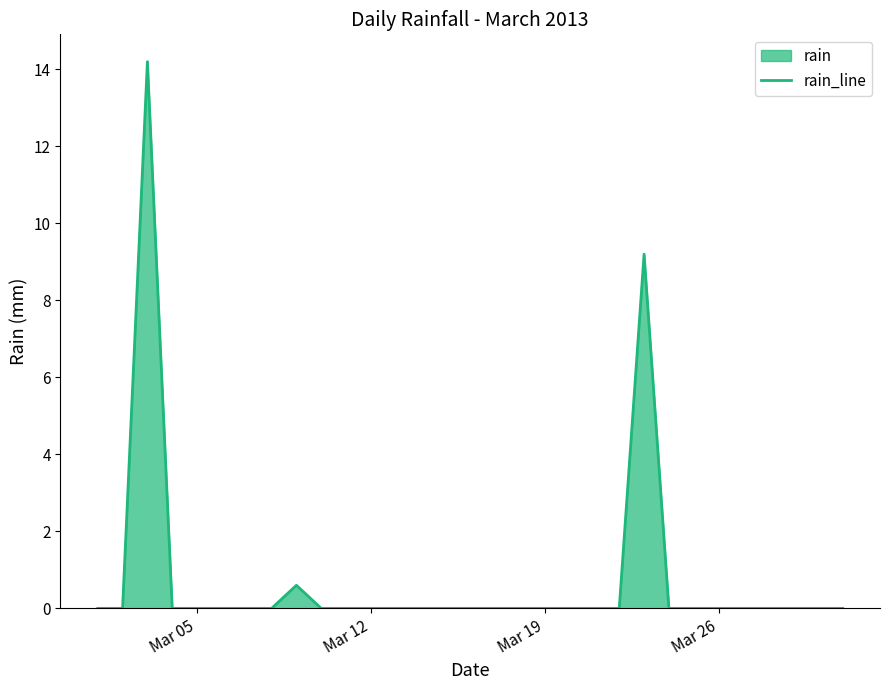

What value does the data have at Mar 19?

0.0